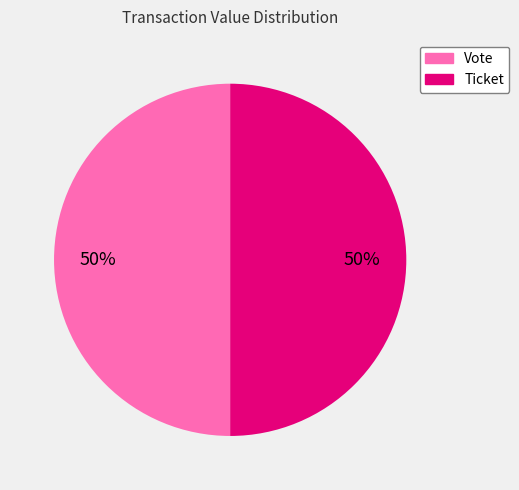

To the nearest percent, what portion does Vote represent?

50%